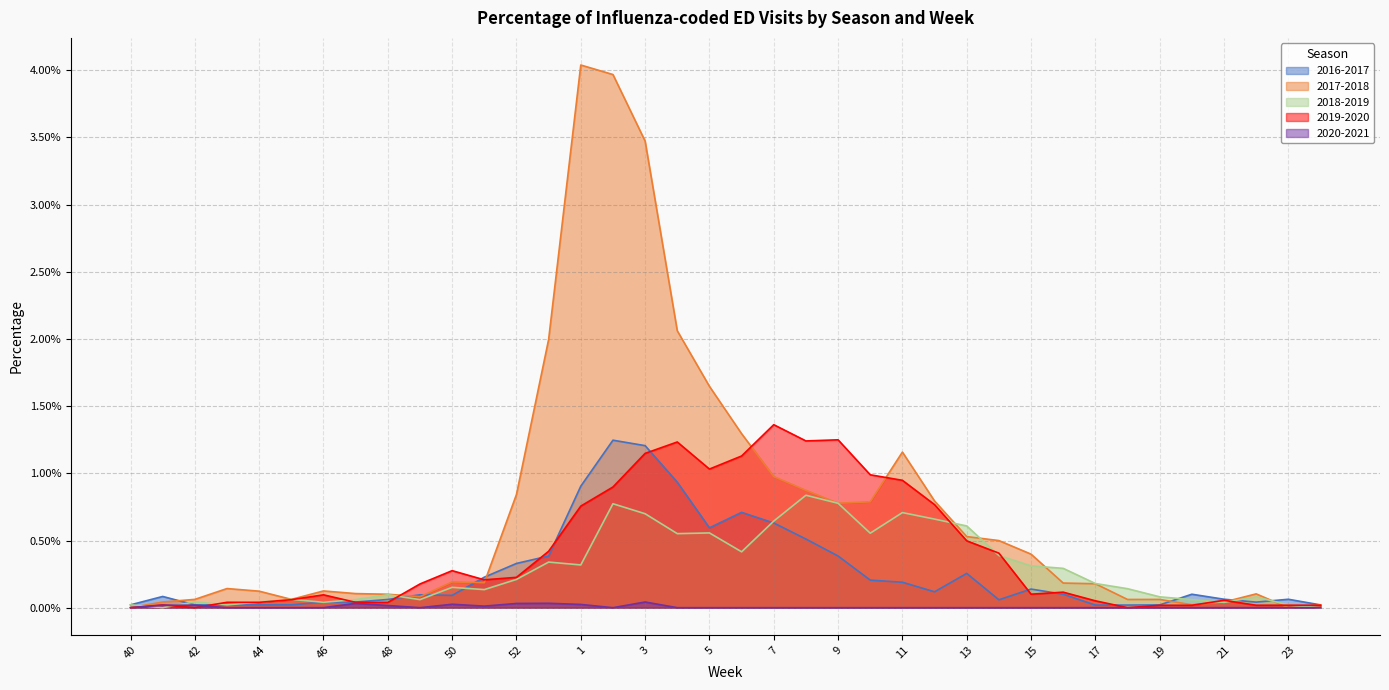

True or false: 2016-2017 and 2020-2021 cross at least once.

False